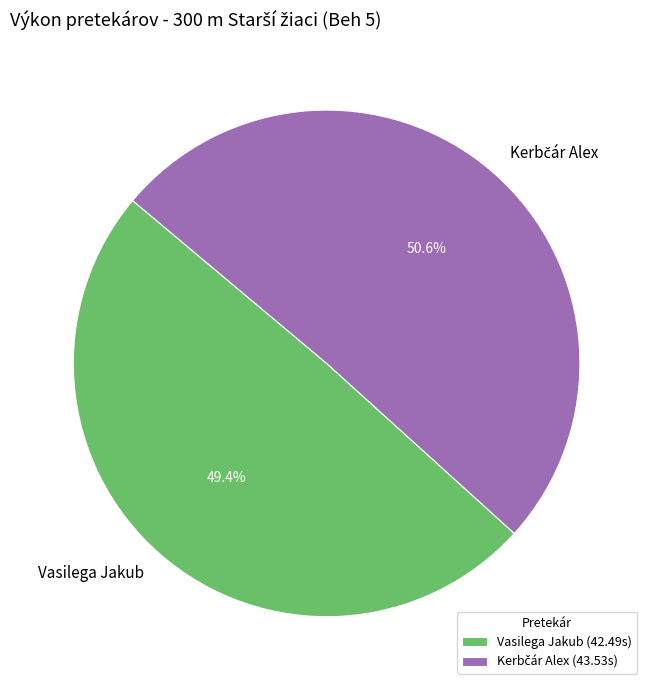

What percentage is NOT represented by Vasilega Jakub?

50.6%